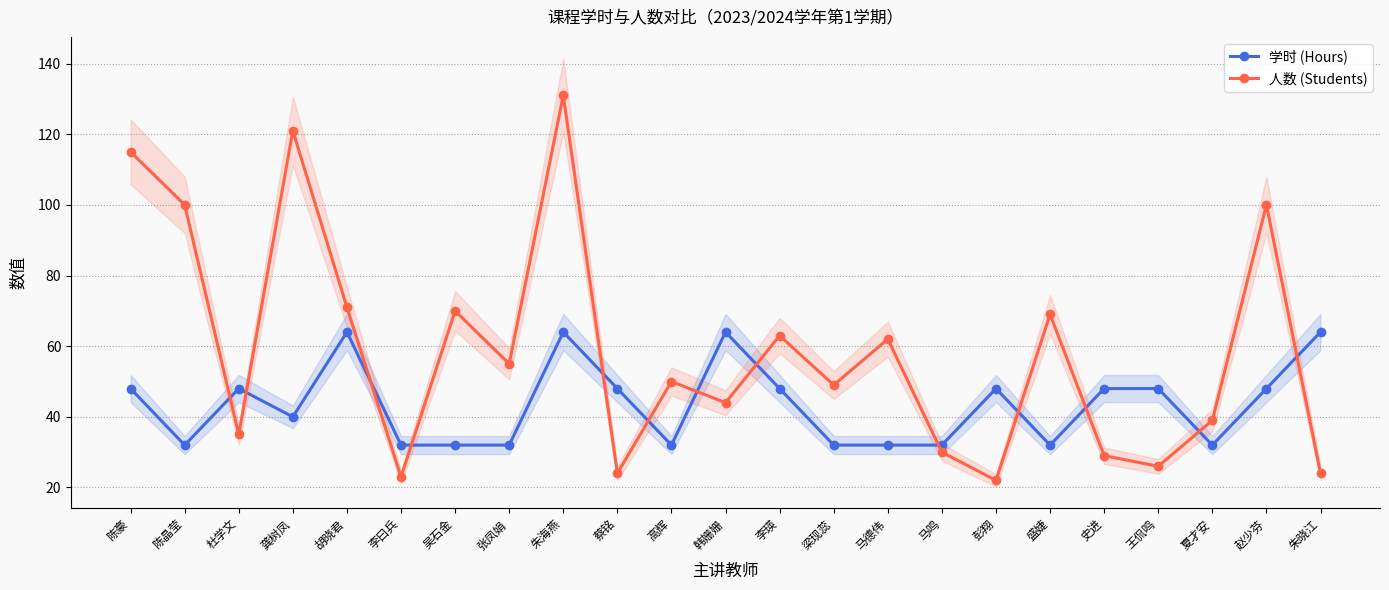

Rank the series at 马鸣 from highest to lowest value.

学时 (Hours), 人数 (Students)